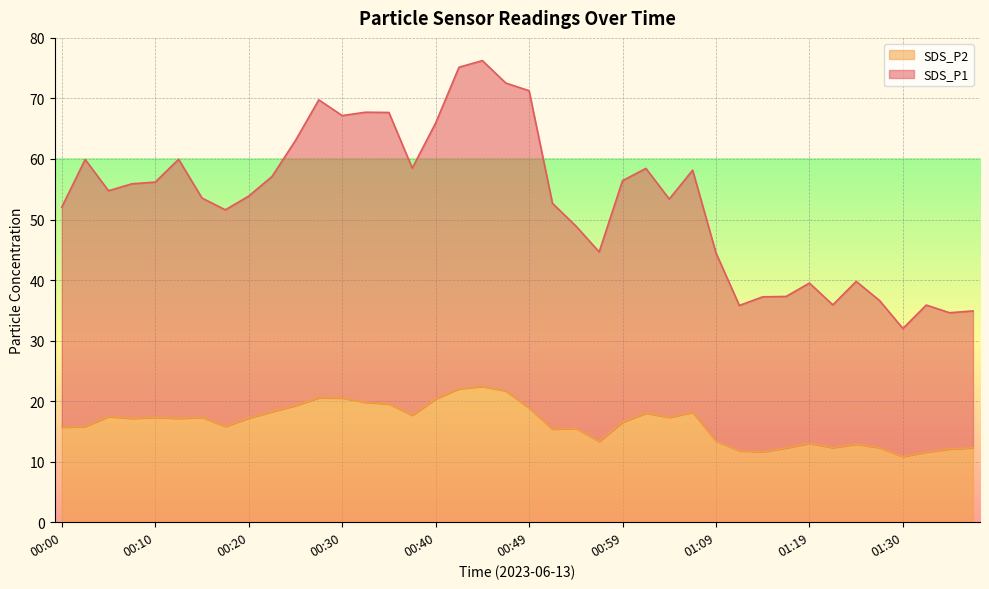

What position from the right is 01:30?

4